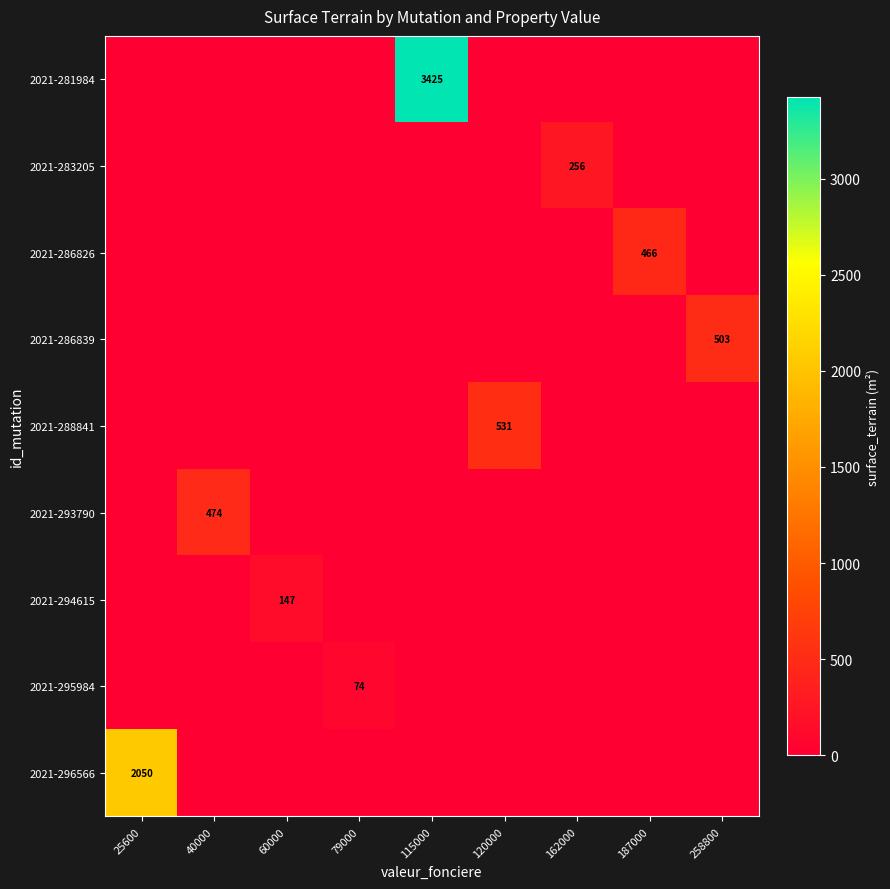

True or false: 2021-281984 has a value of 3425 at 115000.

True